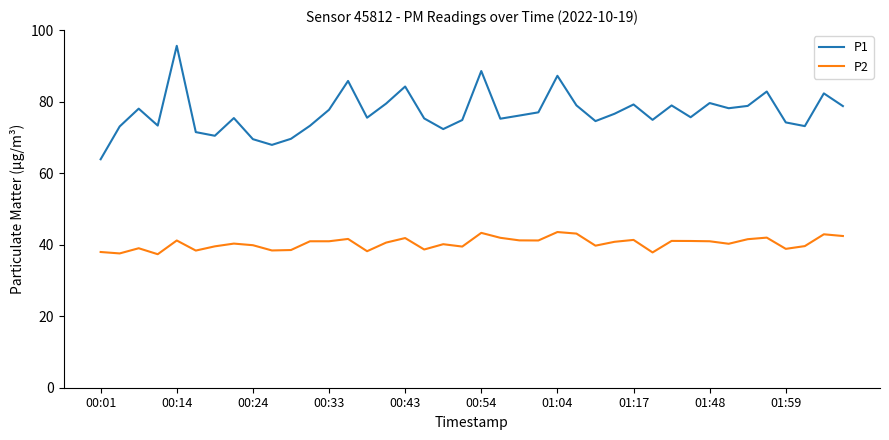

Which series has the largest total across all categories?

P1